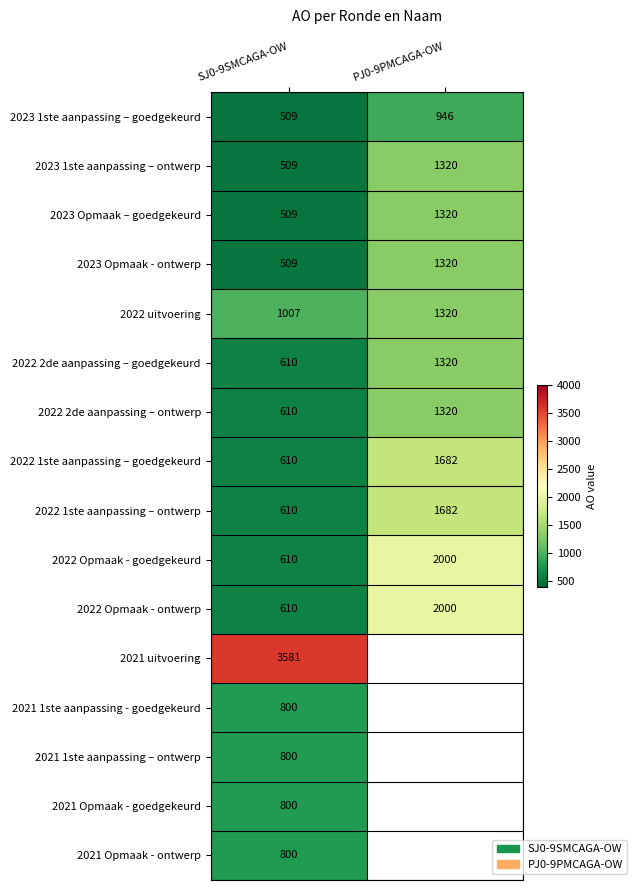

True or false: 2021 1ste aanpassing – ontwerp has a value of 800 at SJ0-9SMCAGA-OW.

True